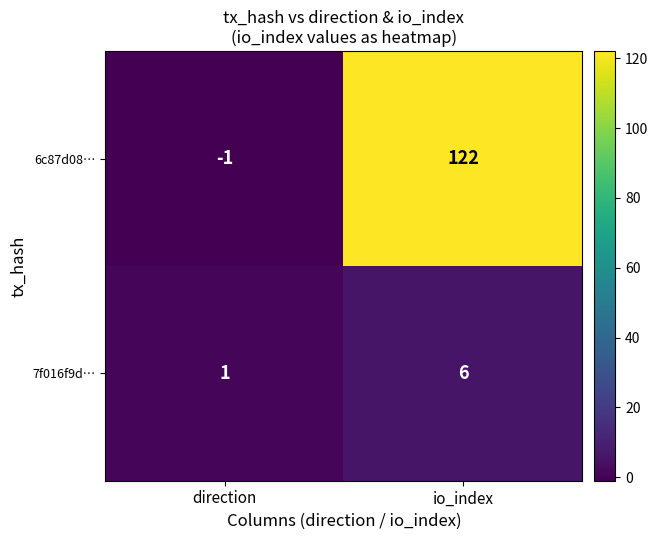

What is the greatest value displayed?

122